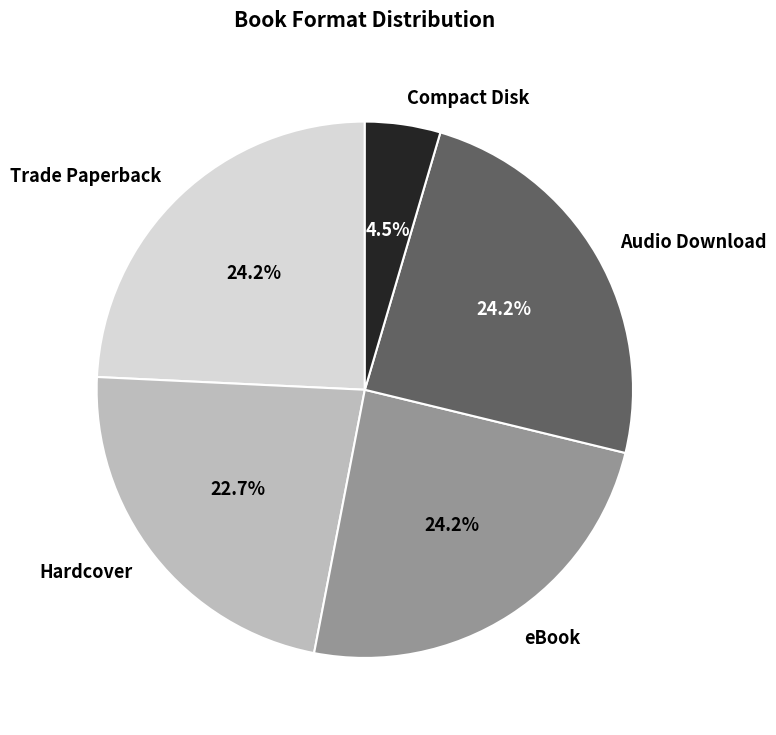

Approximately how many times larger is the value at Hardcover compared to eBook?

0.9